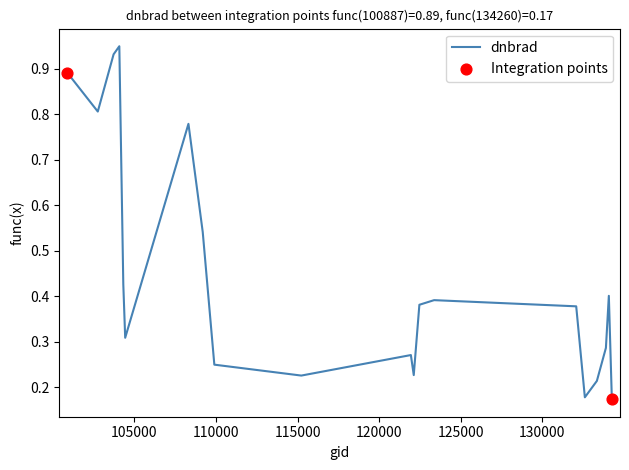

Is this an area chart (filled region under the line)?

No